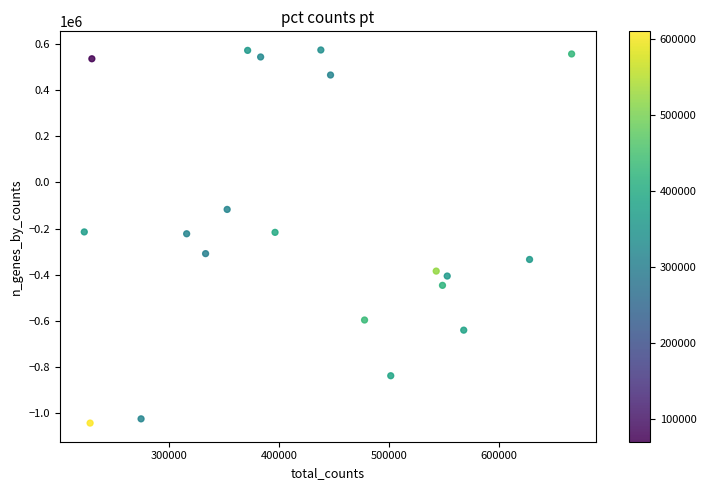

What is the range of Y values (max minus min)?

1619000